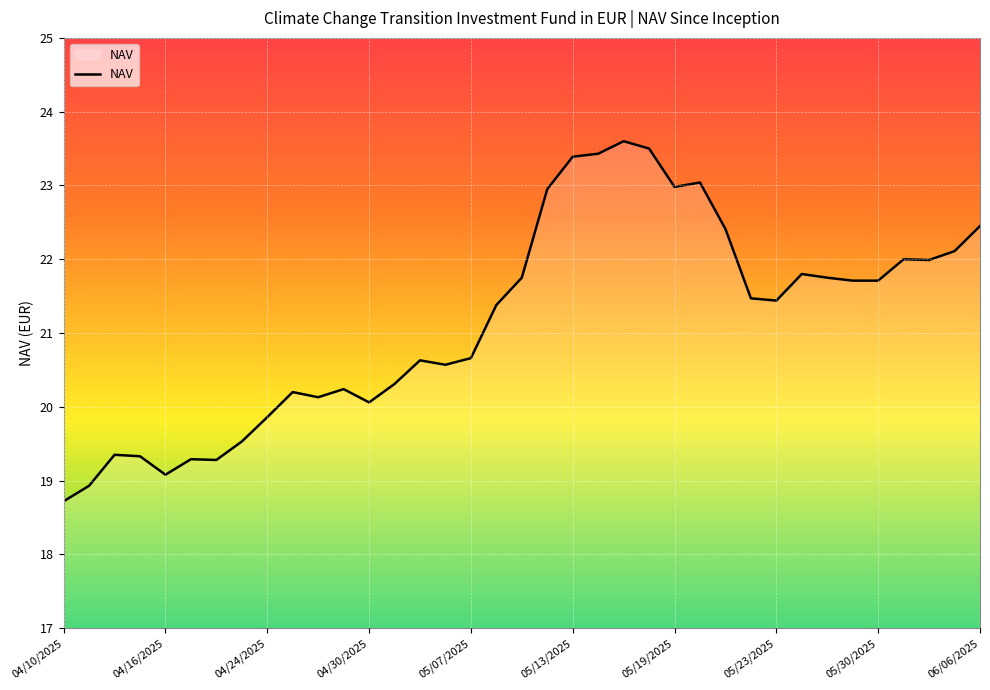

What is the difference between the maximum and minimum values?

4.9